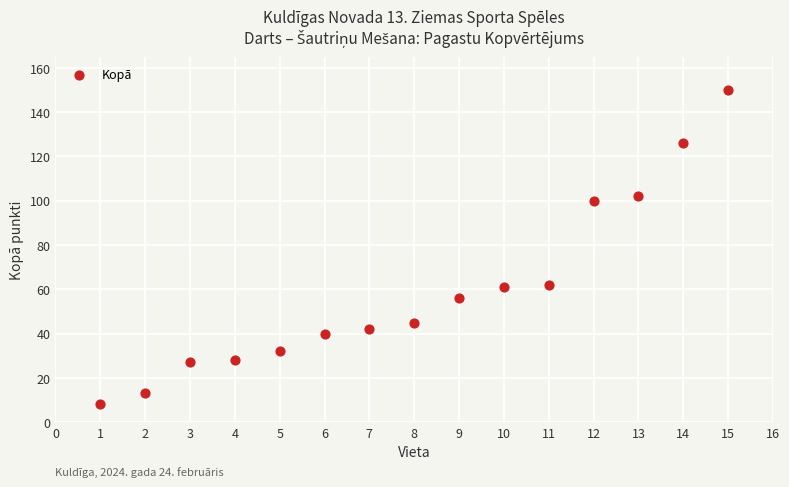

What is the range of X values (max minus min)?

14